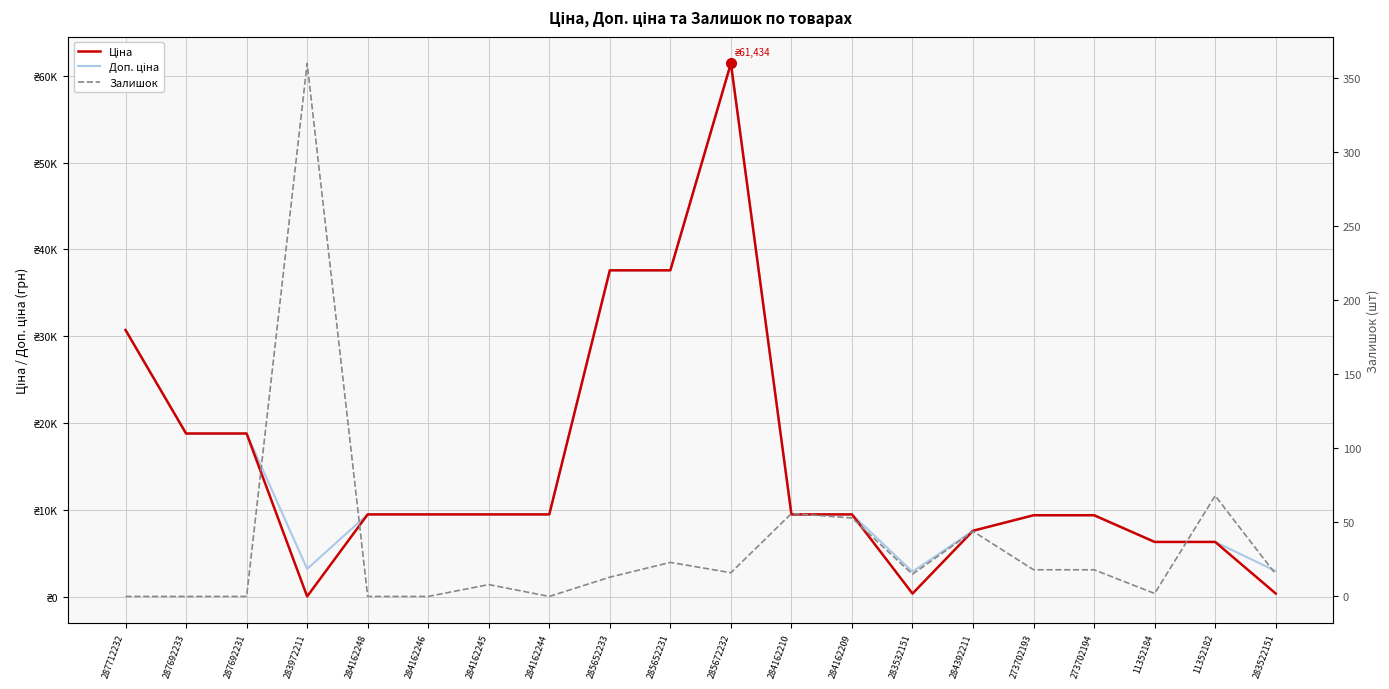

What is the total value across all series at 284162248?

18960.1